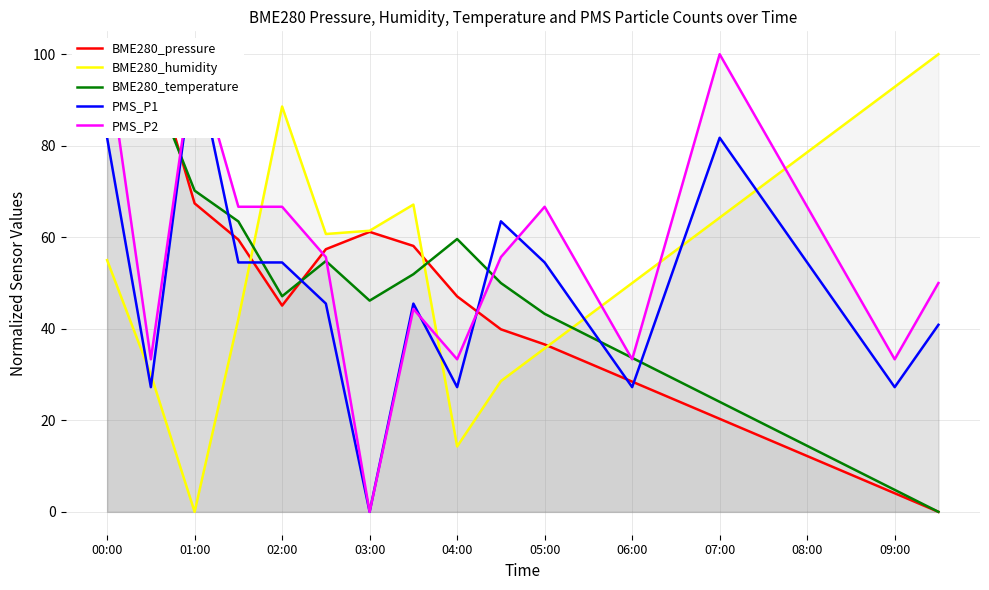

How many times do BME280_humidity and PMS_P2 cross each other?

5